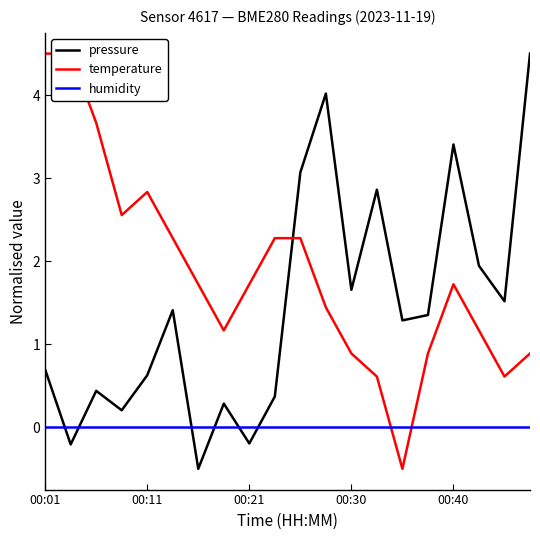

What is the label of the 1st point from the right?

19